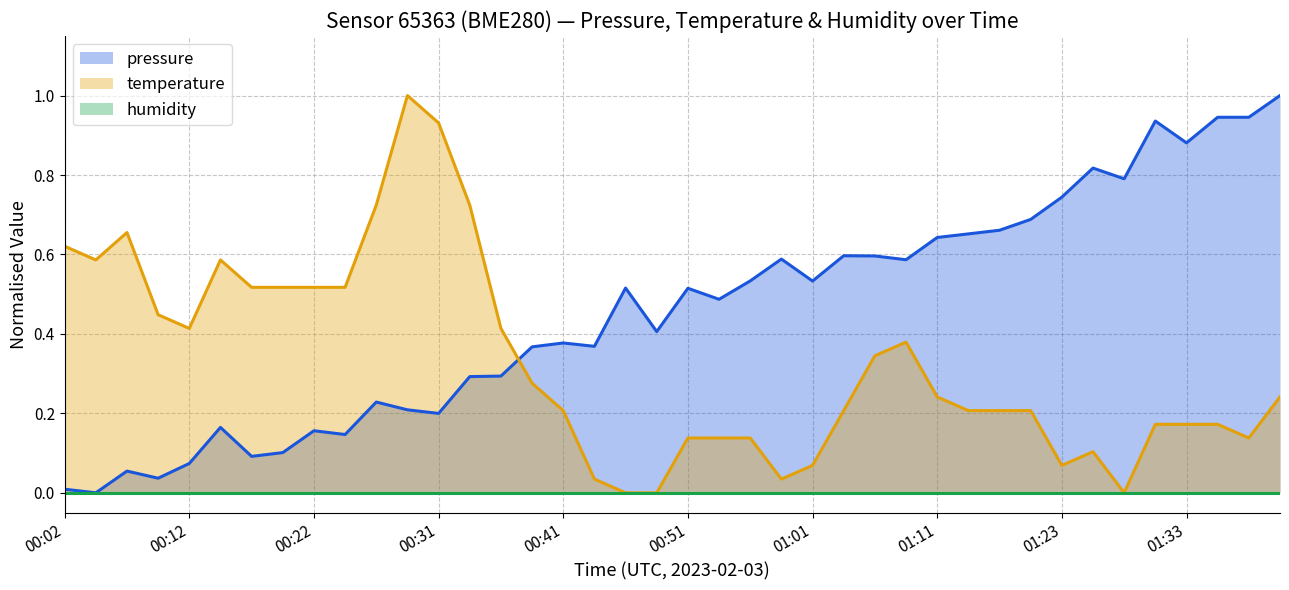

What is the difference between the maximum and minimum values in the pressure series?

1.0